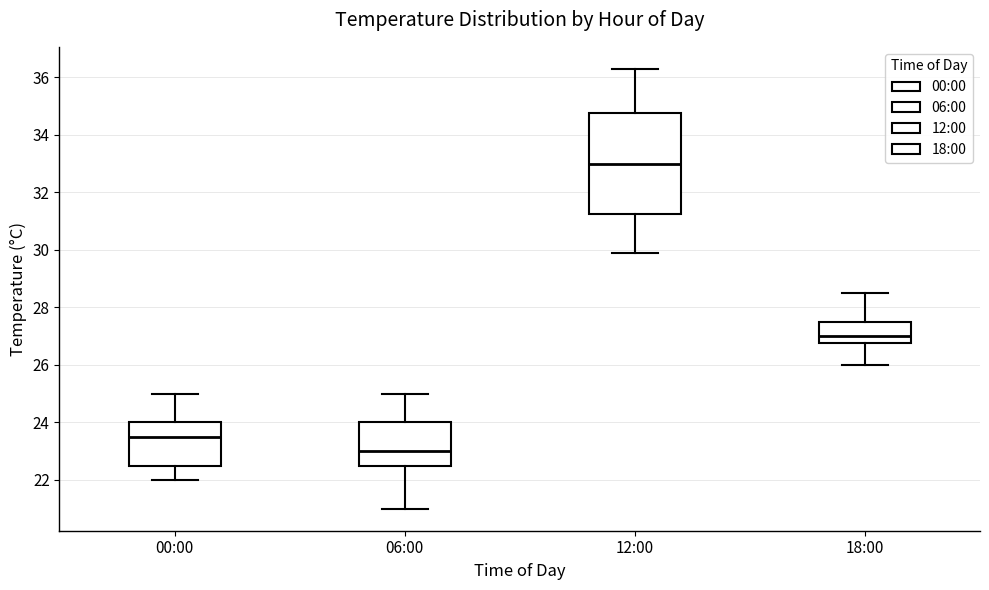

Which box's median line is the highest?

12:00